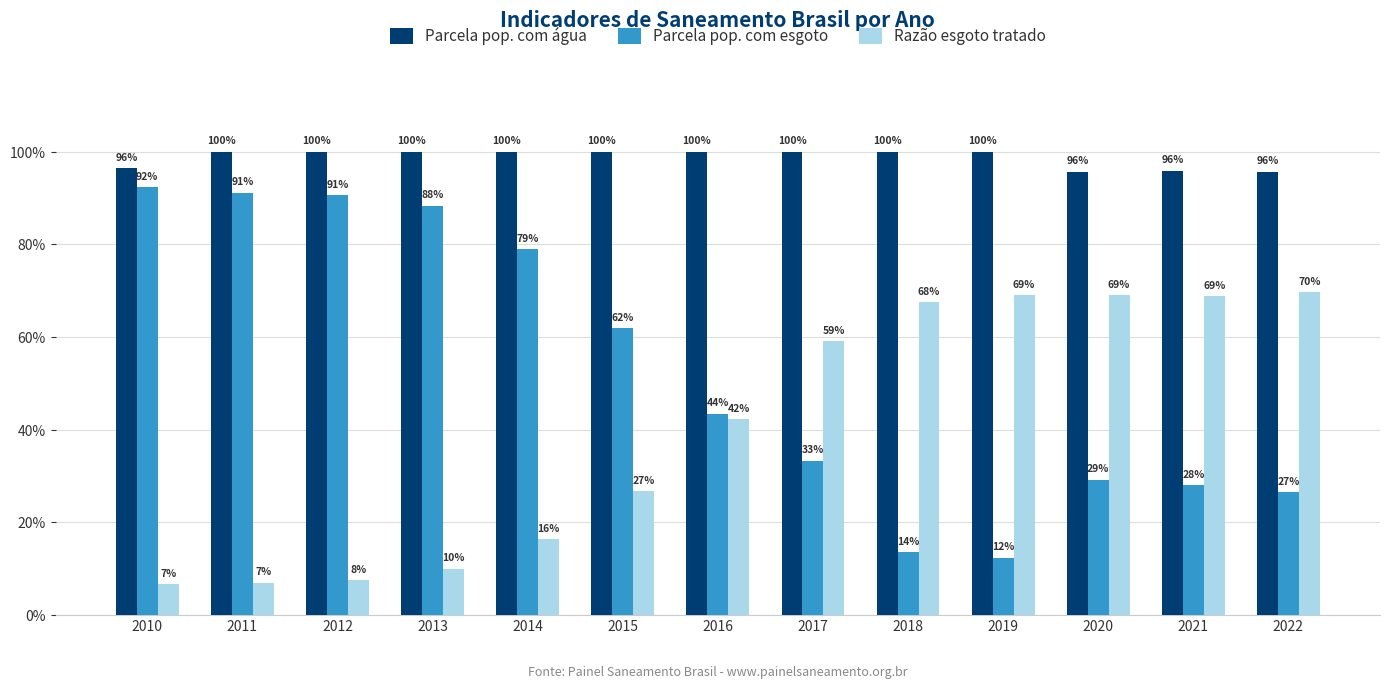

Is it true that Parcela pop. com esgoto equals 0.1 at 2018?

False